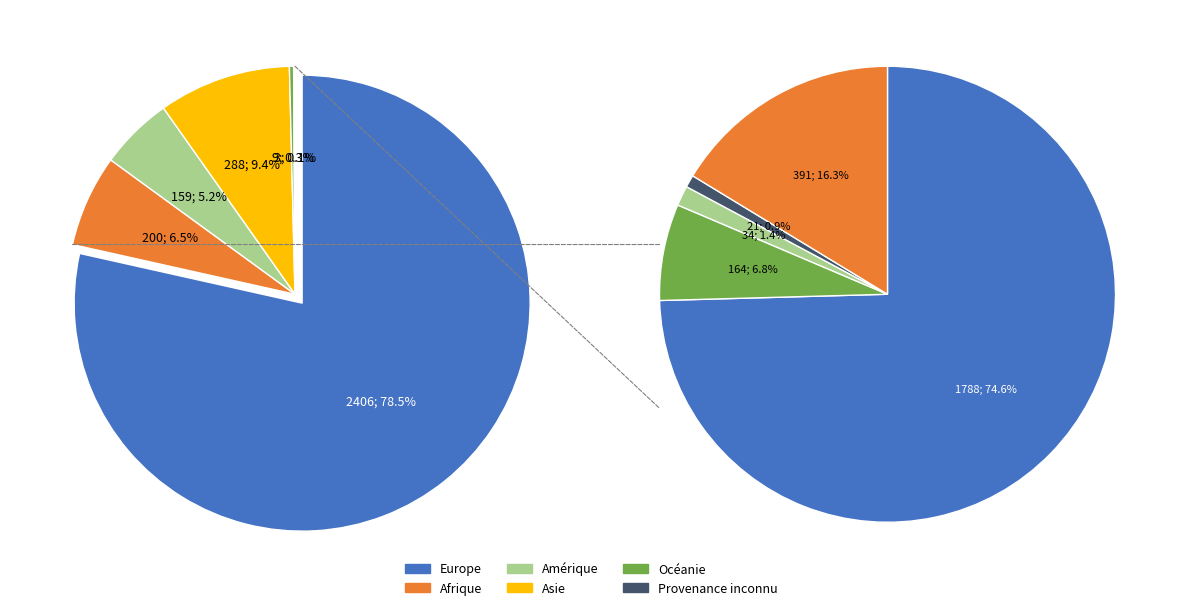

What is the largest slice in the pie chart?

Europe